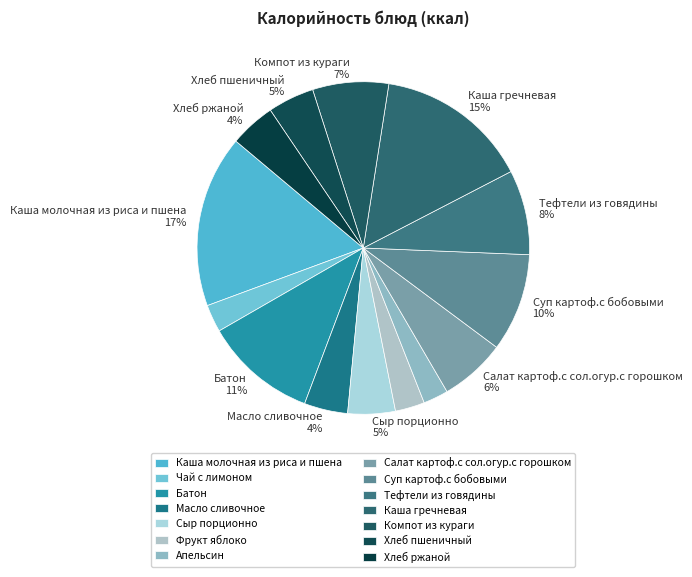

Count the number of slices in the pie.

14